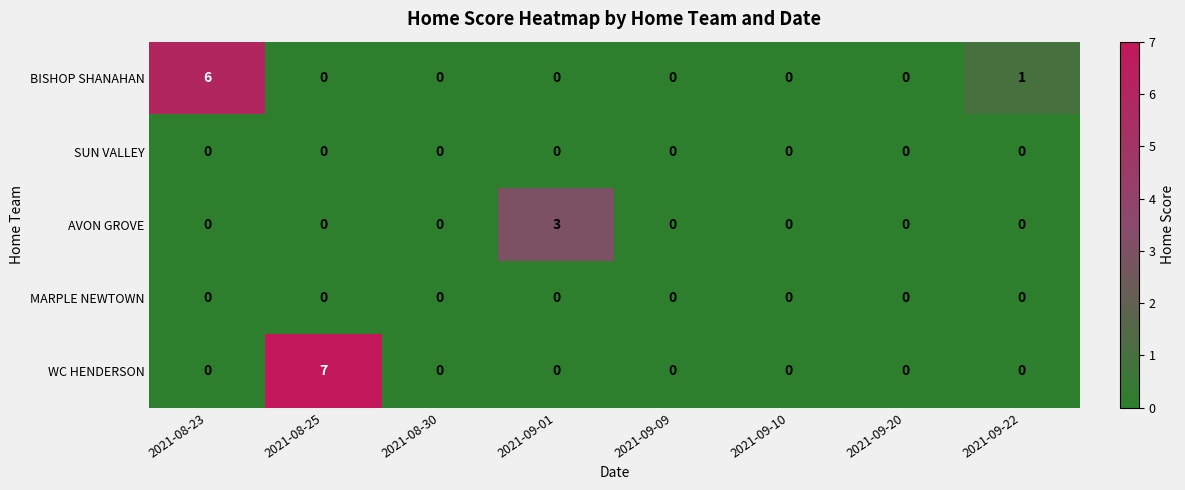

Which series has the largest range (max minus min)?

WC HENDERSON